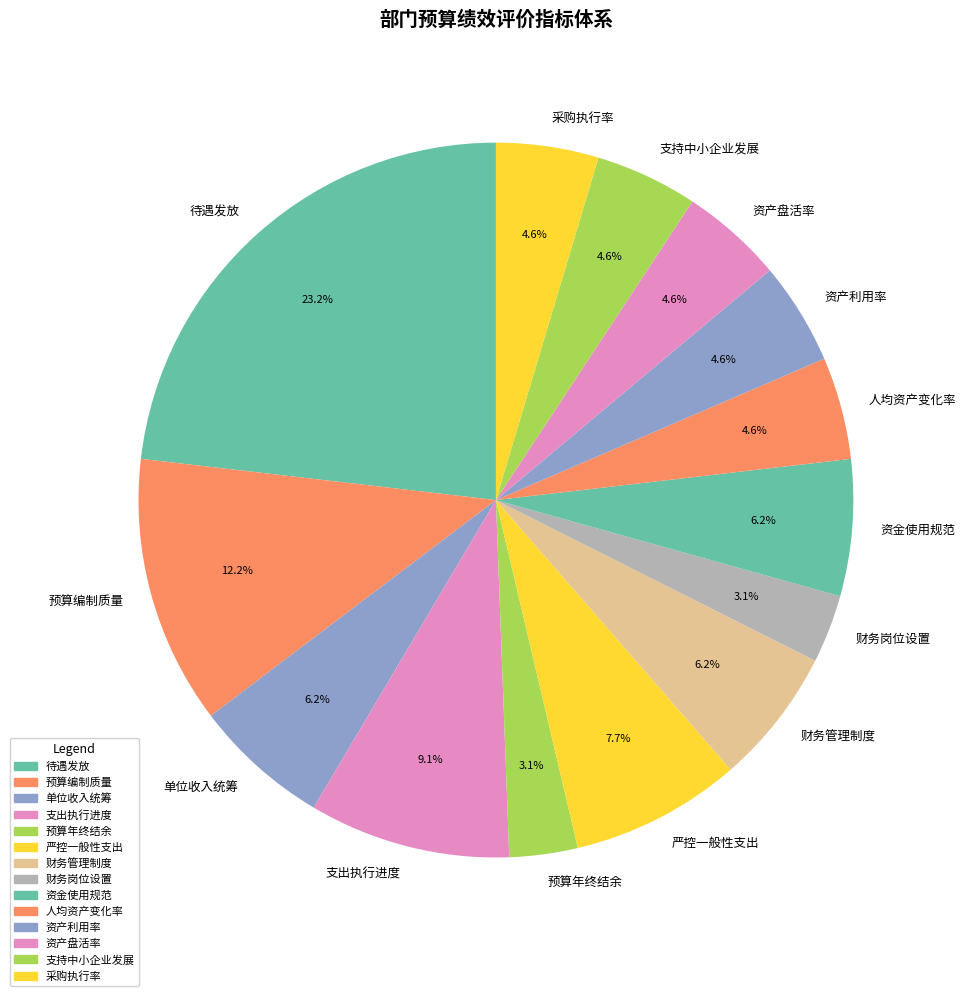

What percentage is the 财务岗位设置 slice, to the nearest percent?

3%